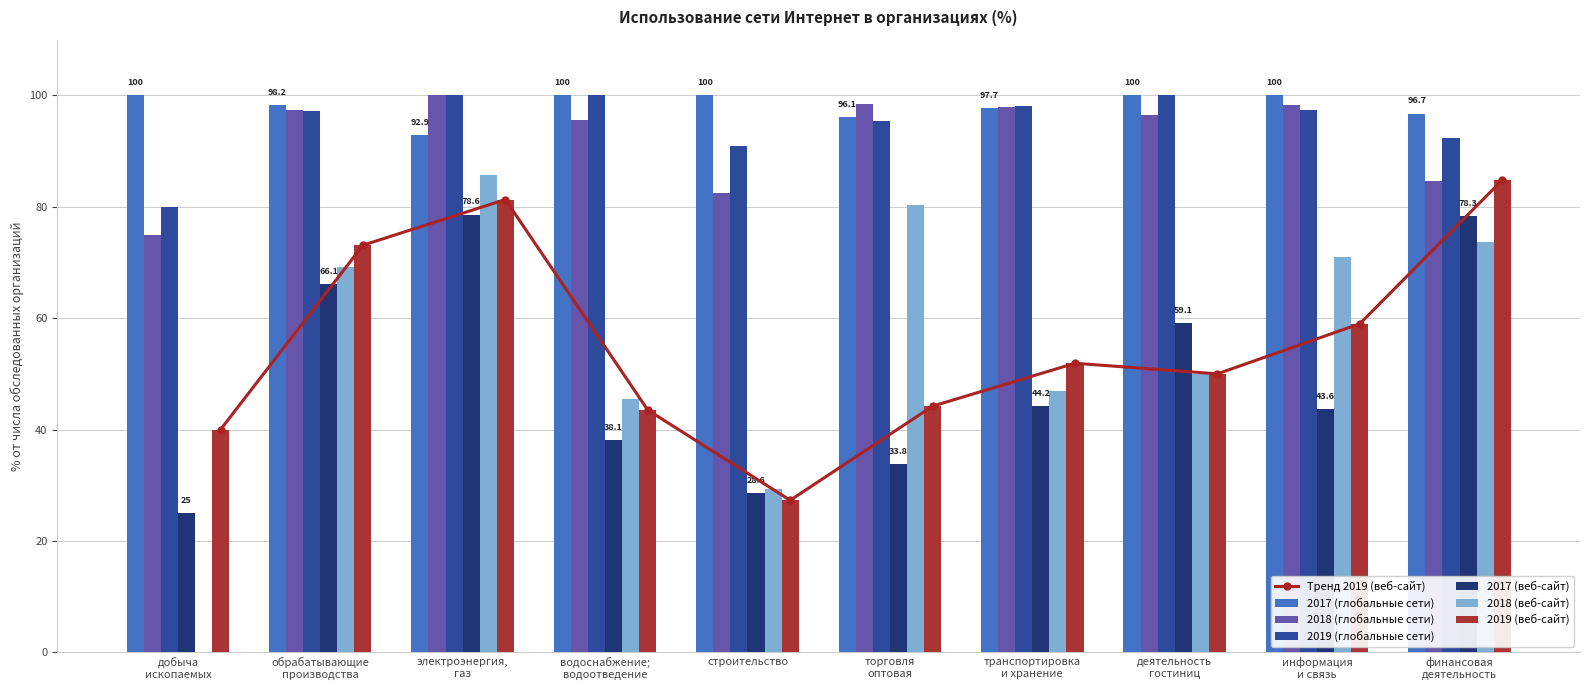

True or false: 2019 (глобальные сети) has a value of 100.0 at водоснабжение; водоотведение.

True